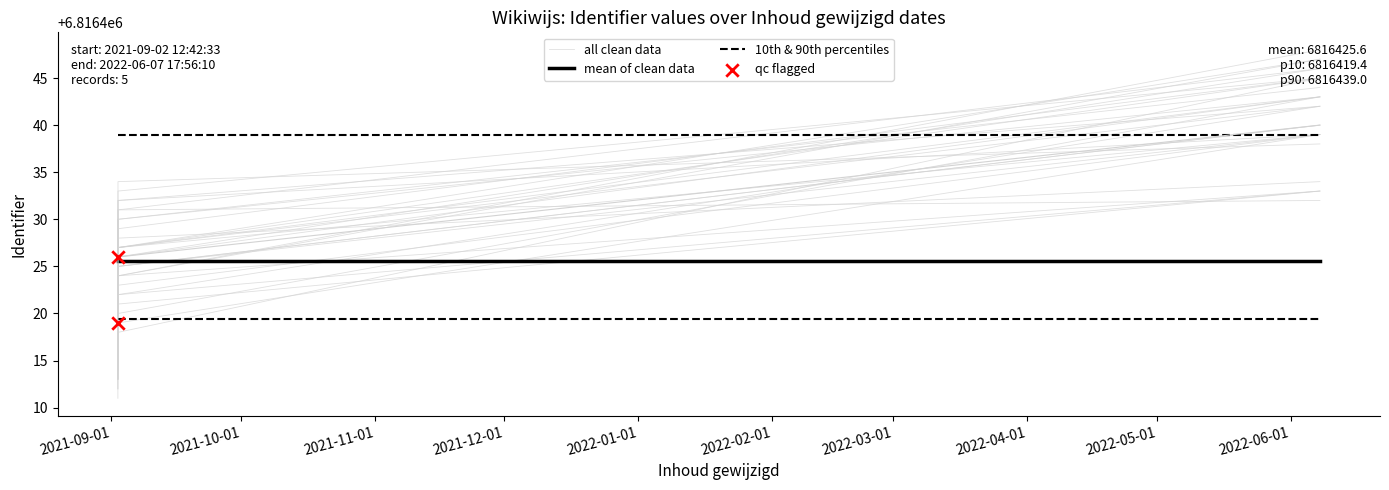

What is the change in value from 2021-09-02 12:42:33 to 2021-09-02 13:19:49?

+4